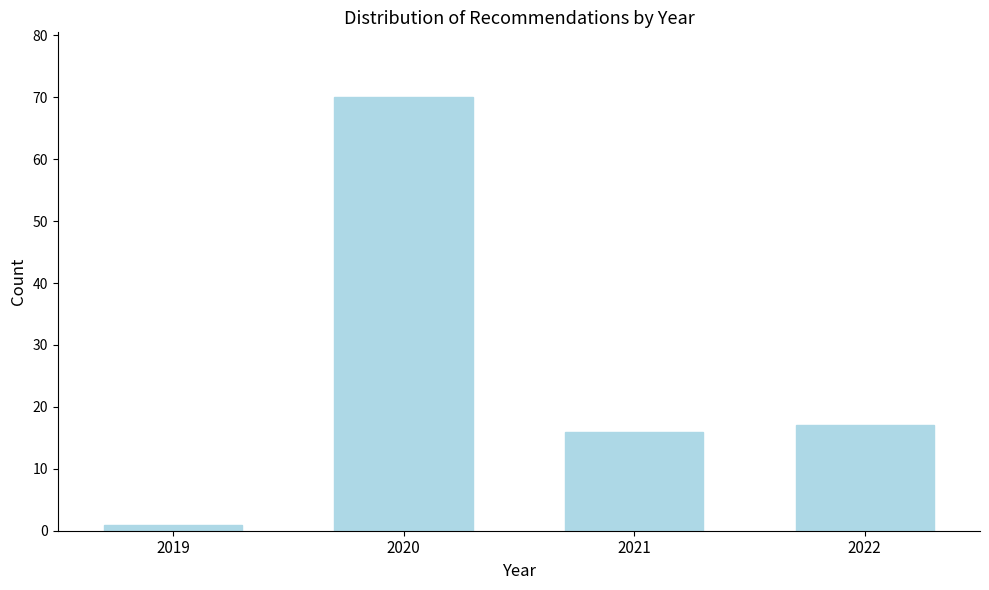

Reading left to right, transcribe all the data shown in this chart.

1	70	16	17